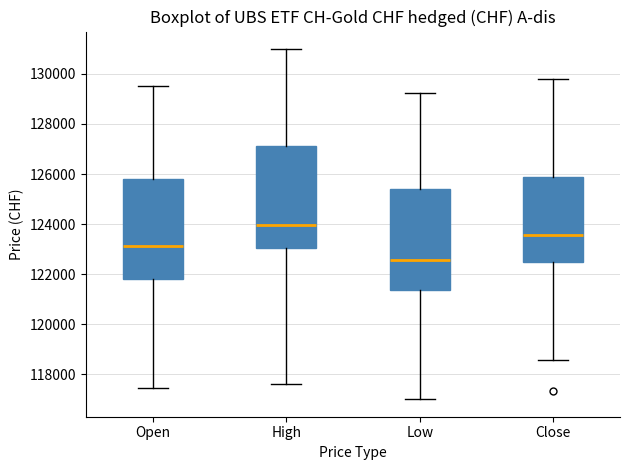

Where does the median line of the box for Low sit on the y-axis? The values are not printed on the chart, so give them approximately, as read against the axis.

122600